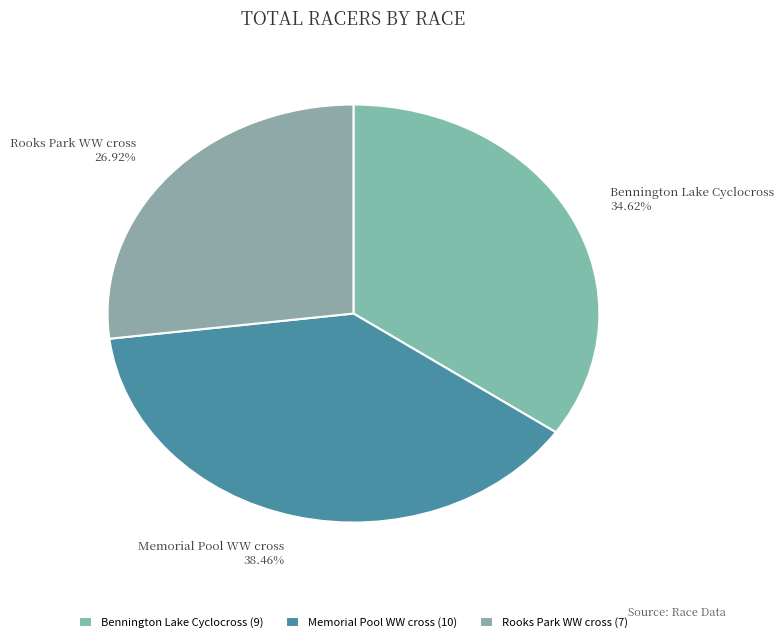

True or false: Bennington Lake Cyclocross accounts for 35% of the total.

True